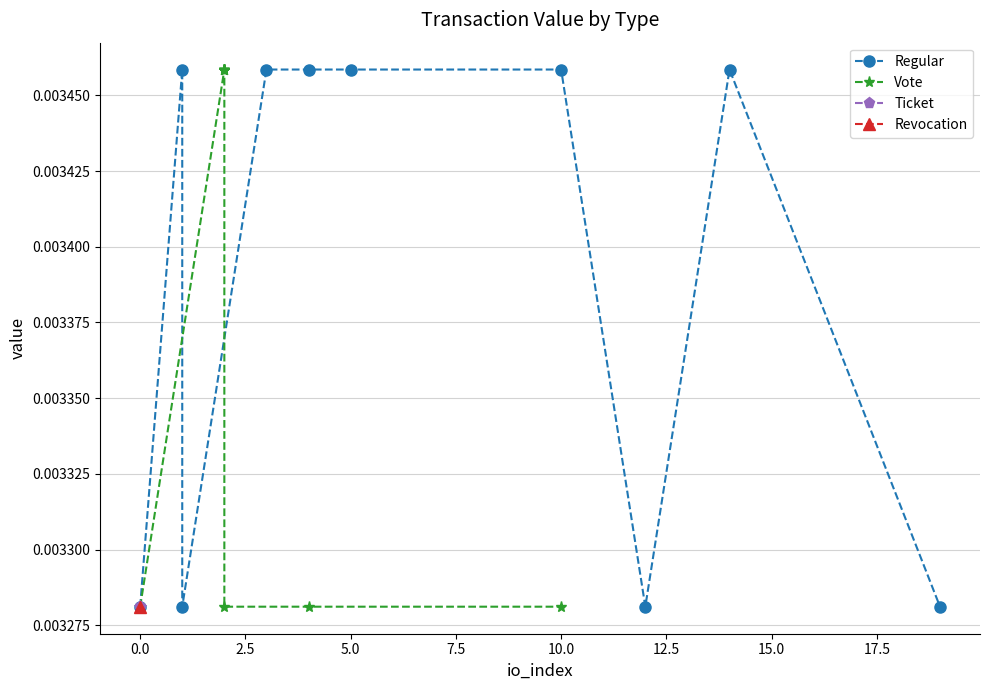

Is it true that Vote equals 0.0 at 15.0?

False